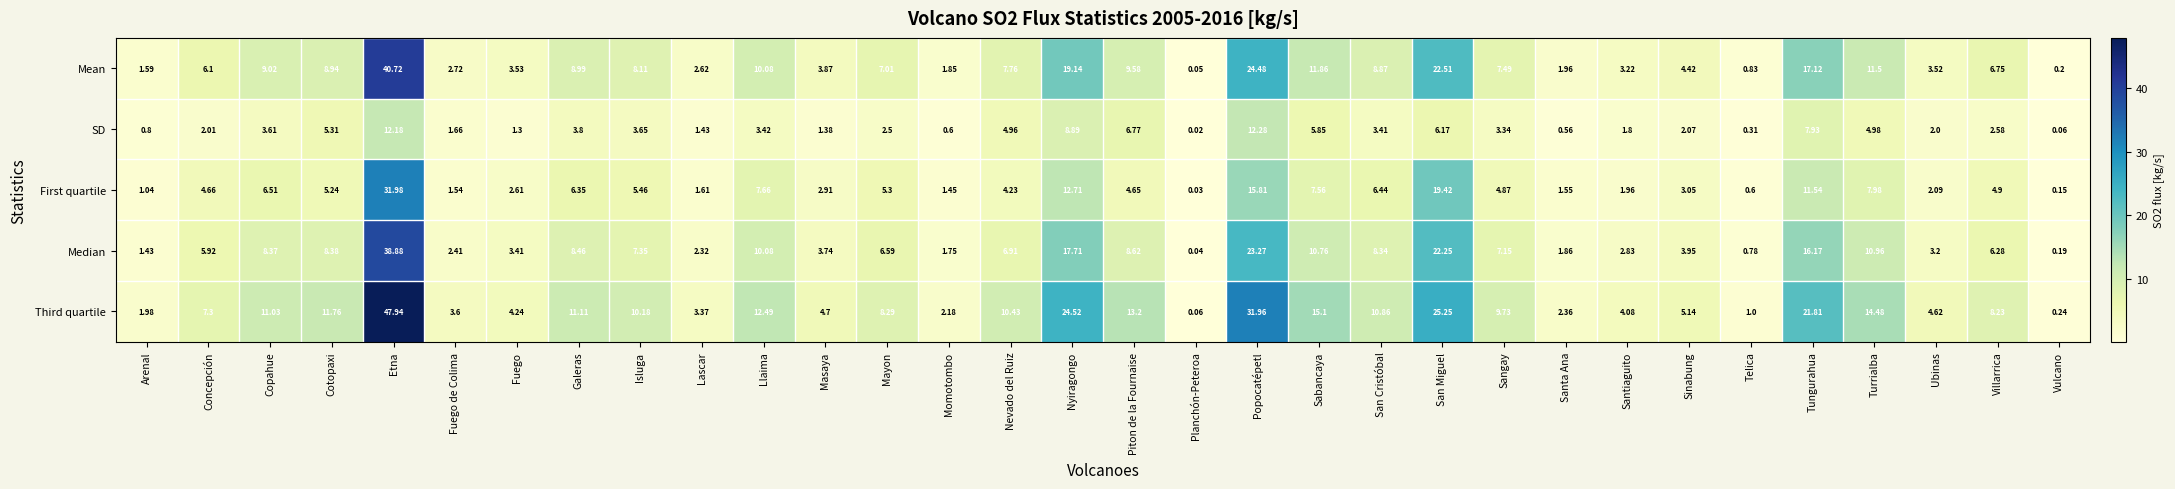

At which category is the sum across all series the highest?

Etna